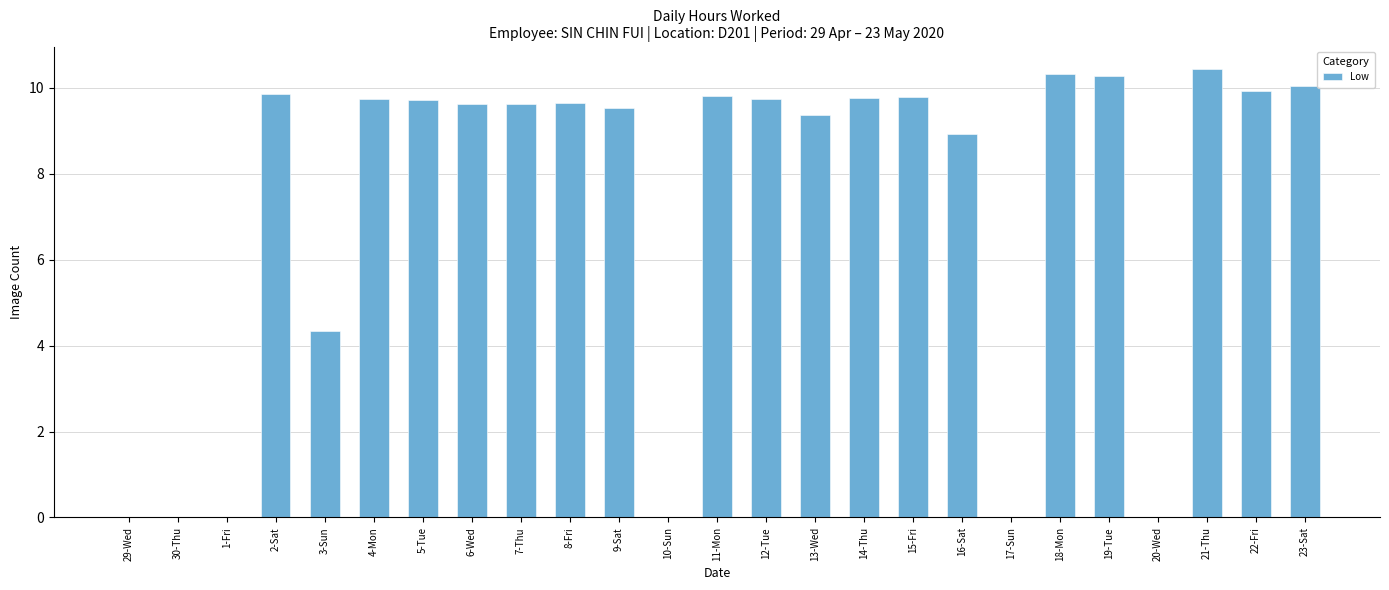

How many categories are shown in the chart?

25